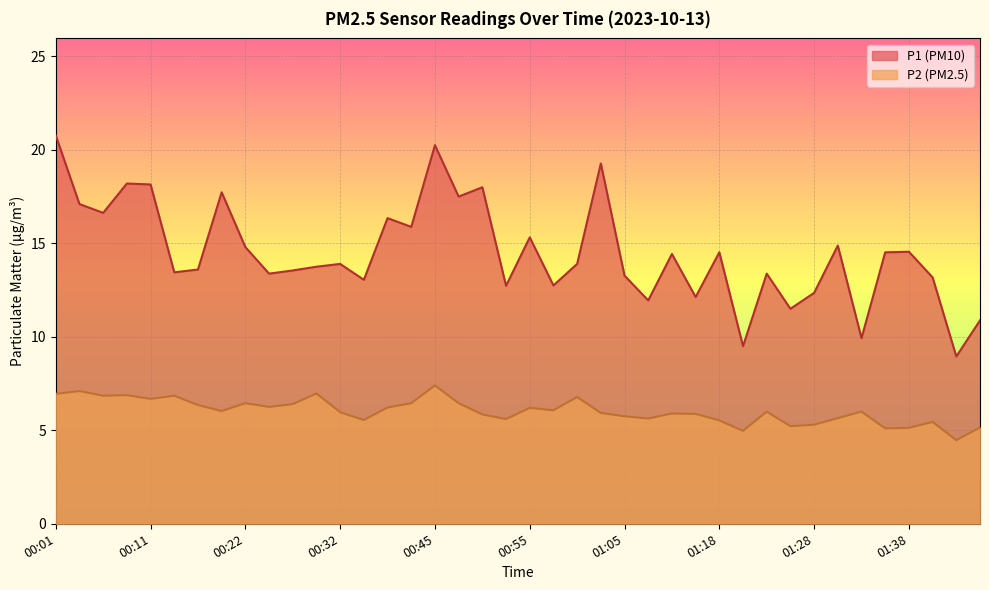

How many data points in P1 are less than 13?

10